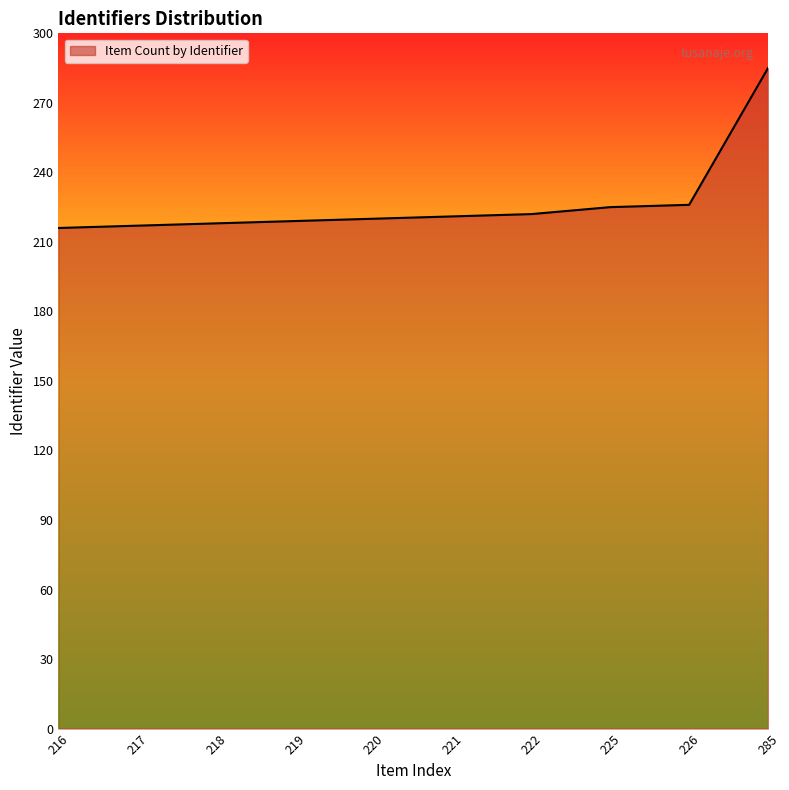

What is the difference between the maximum and minimum values?

69